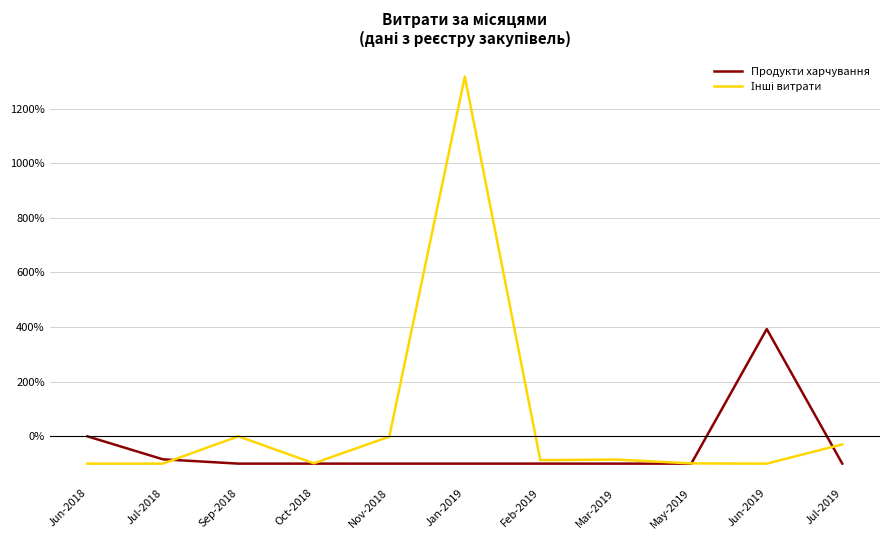

What is the spread (max minus min) of values at Feb-2019?

12.7